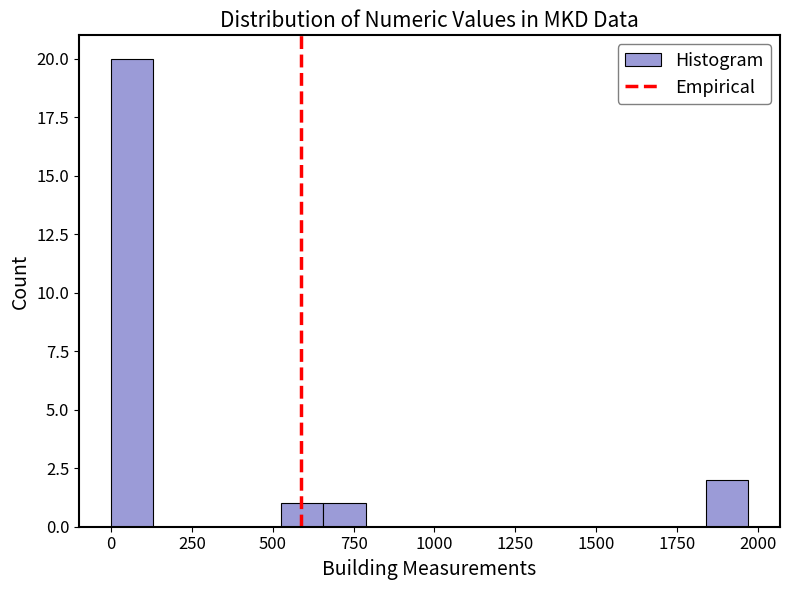

Read against the x-axis, roughly where is the centre of the tallest bar?

50